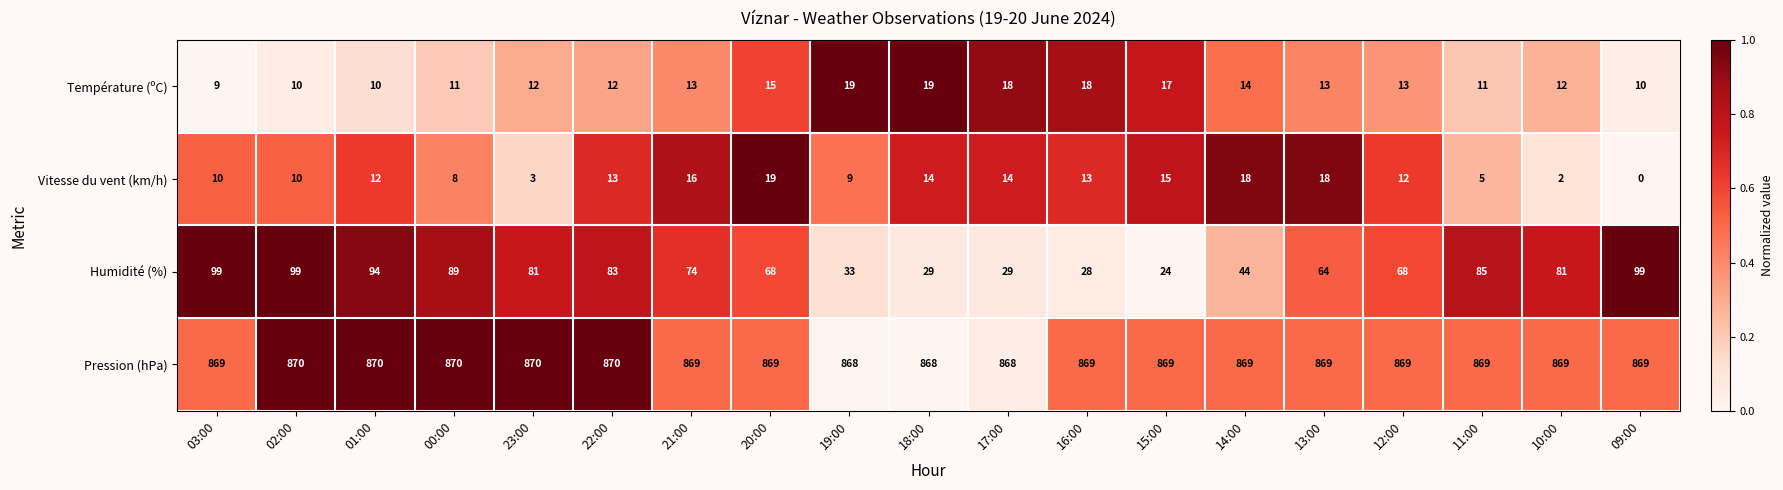

Which category has the lowest value across all series?

09:00